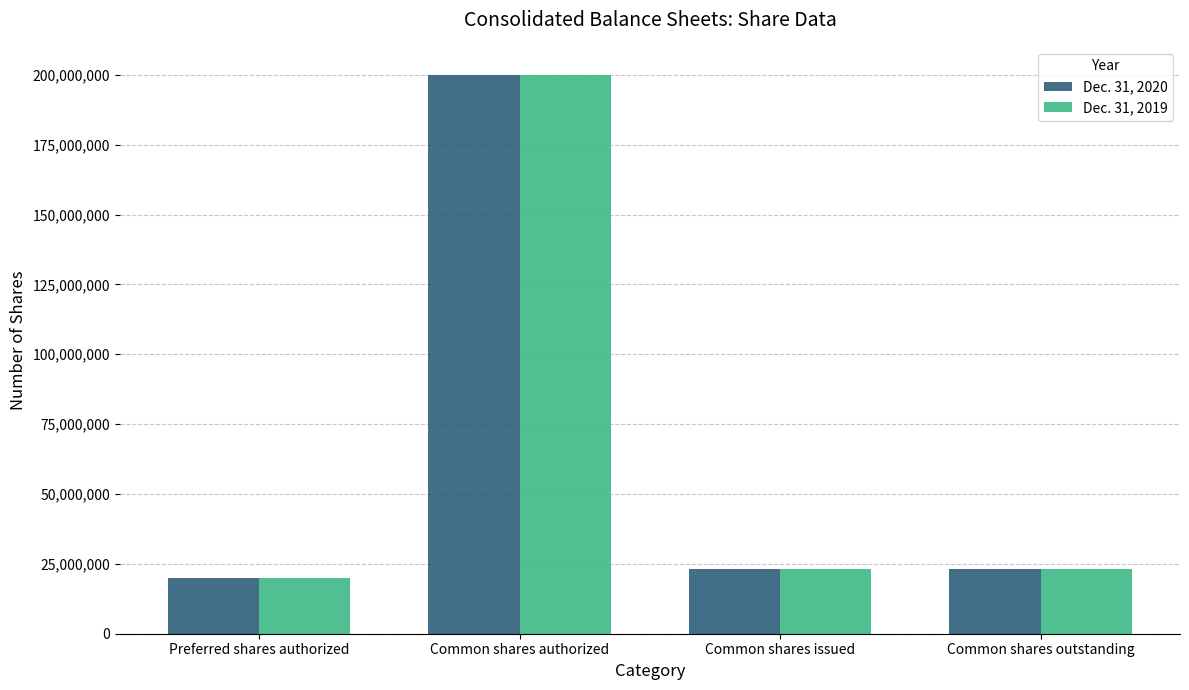

True or false: Dec. 31, 2020 has a value of 78782644 at Common shares authorized.

False